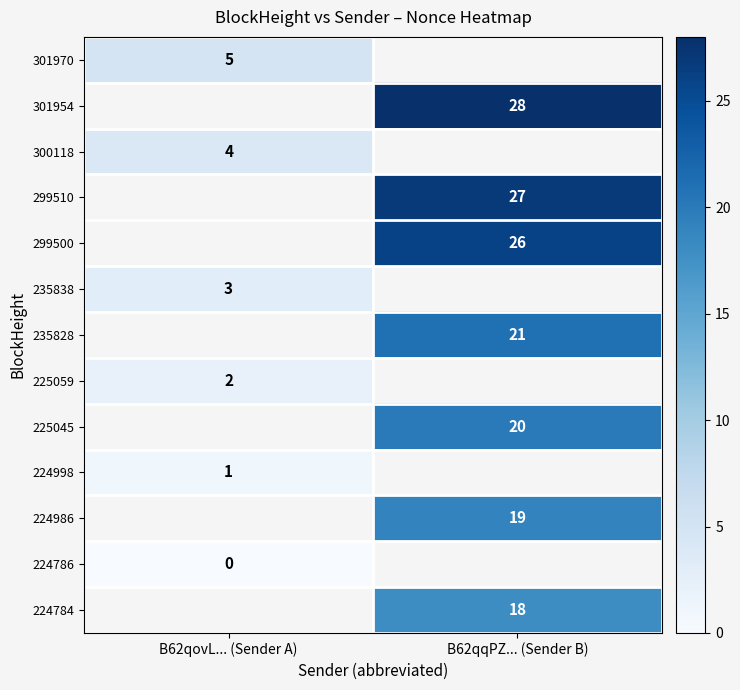

How many data points does each series have?

2